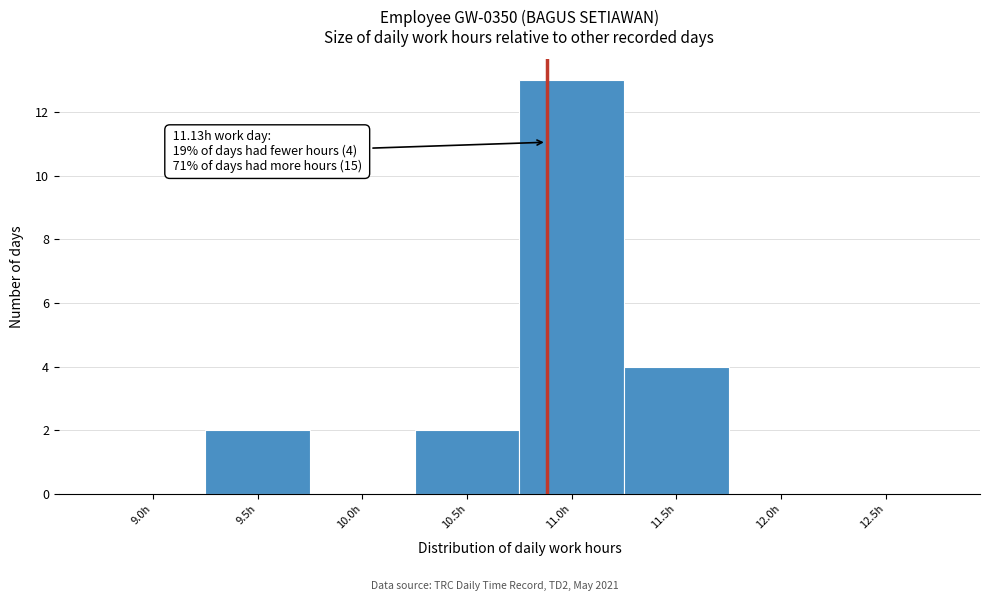

Reading right to left, extract all data points from this chart.

12.5h=0	12.0h=0	11.5h=4	11.0h=13	10.5h=2	10.0h=0	9.5h=2	9.0h=0